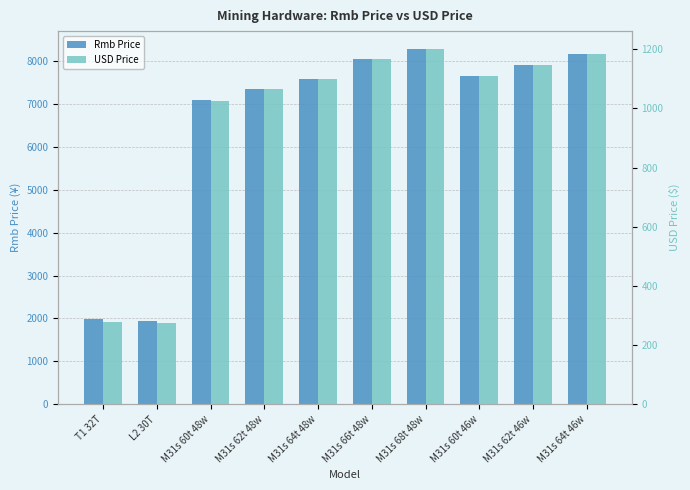

What is the value of the USD Price bar at the 6th from the left?

1167.9